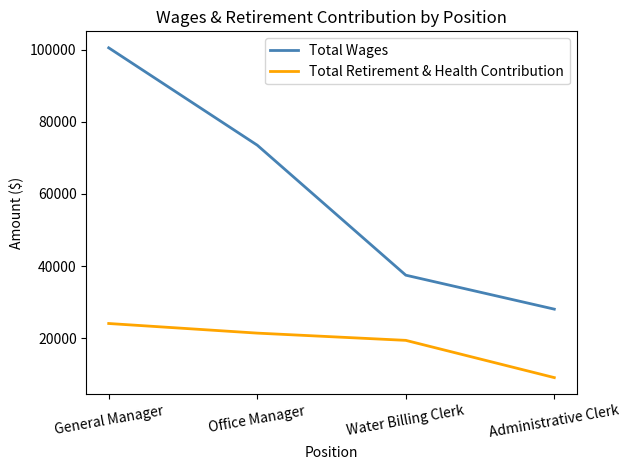

What is the difference between the maximum and minimum values in the Total Wages series?

72407